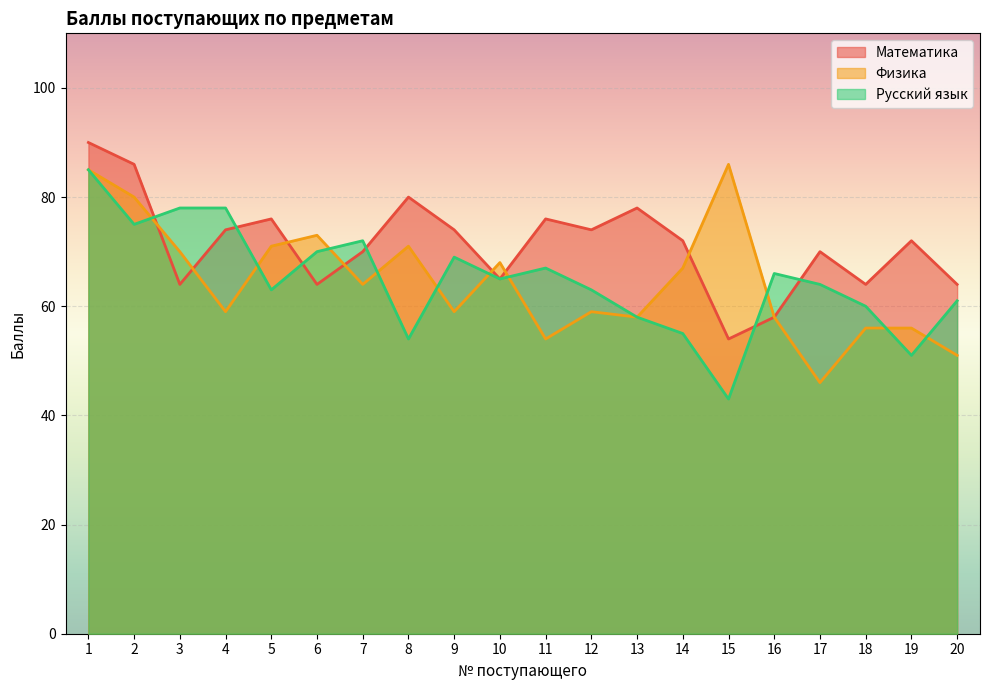

How many categories are shown in the chart?

20